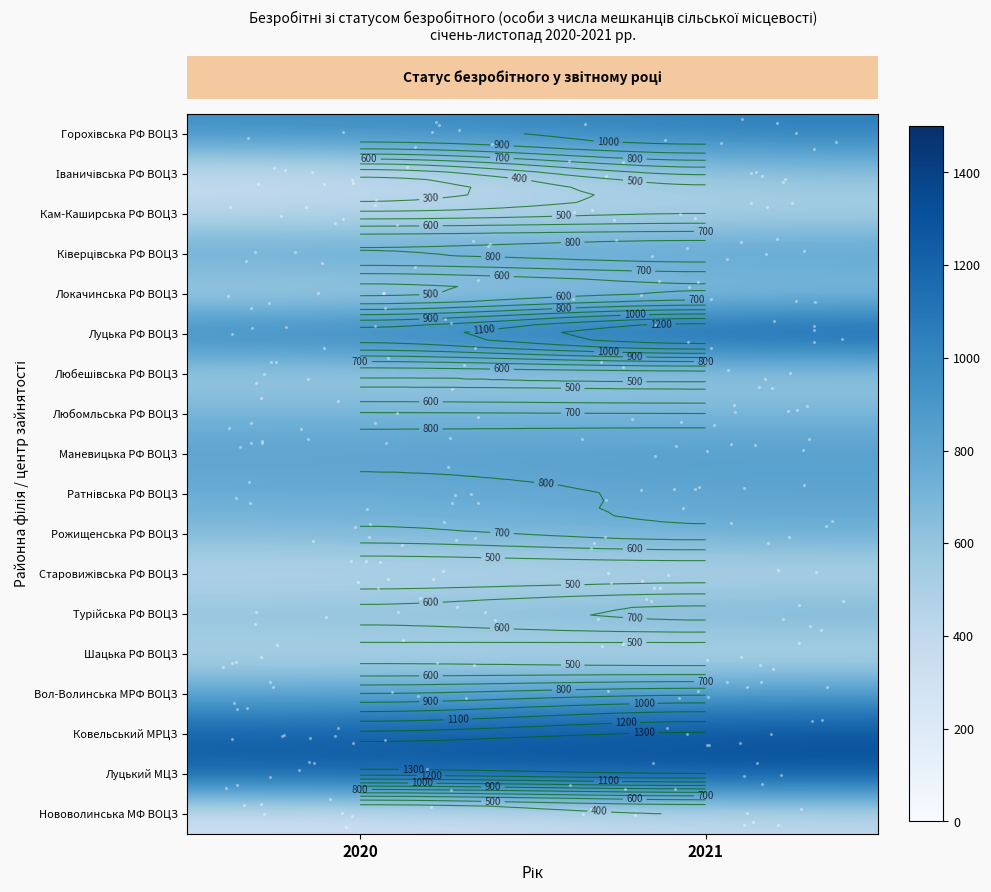

Count the number of categories in the chart.

2